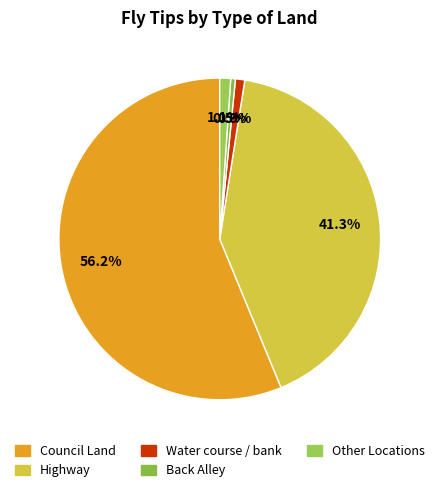

Count the number of slices in the pie.

5